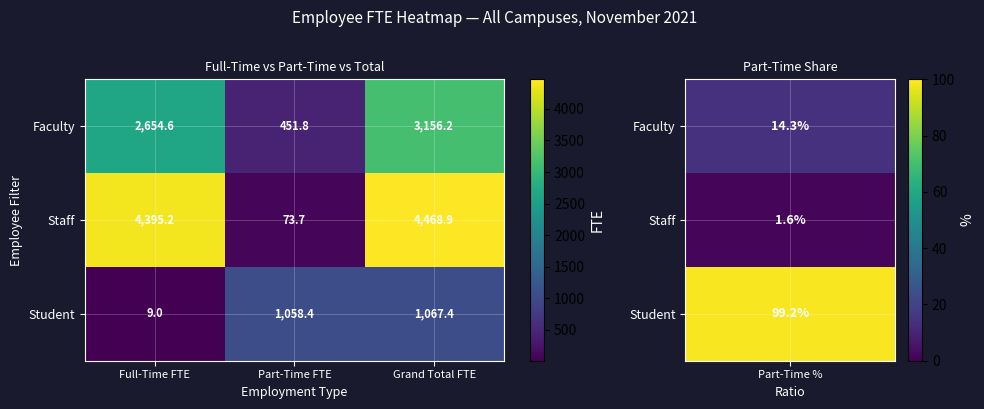

At how many categories does at least one series exceed 1918?

2